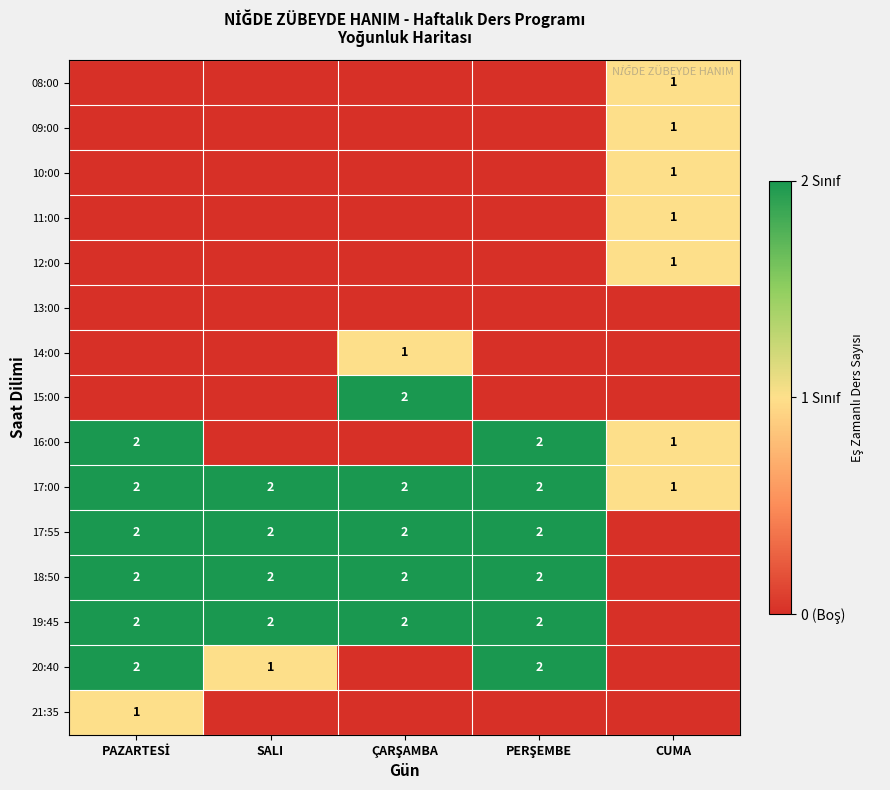

The value of 19:45 at SALI is 1. True or false?

False